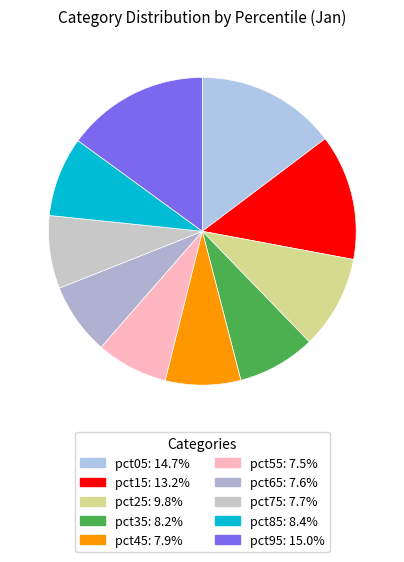

Is it true that pct85 is 8% of the pie?

True